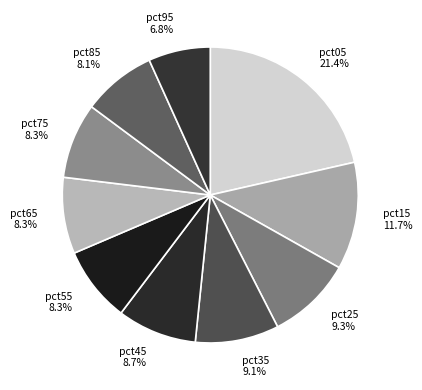

Is it true that pct85 is 21% of the pie?

False